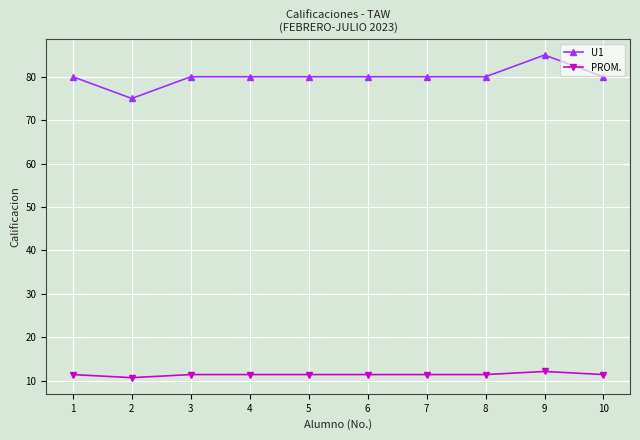

How many lines are shown in the chart?

2